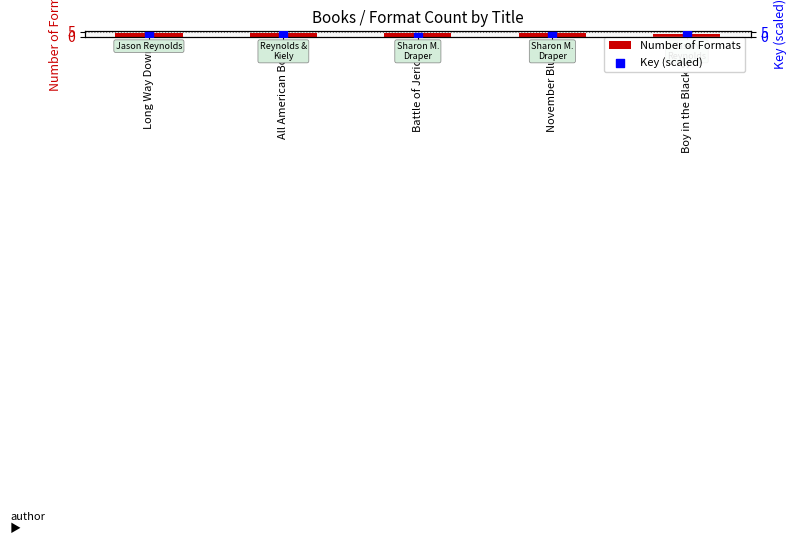

Which series reaches the maximum Y coordinate?

Key (scaled)